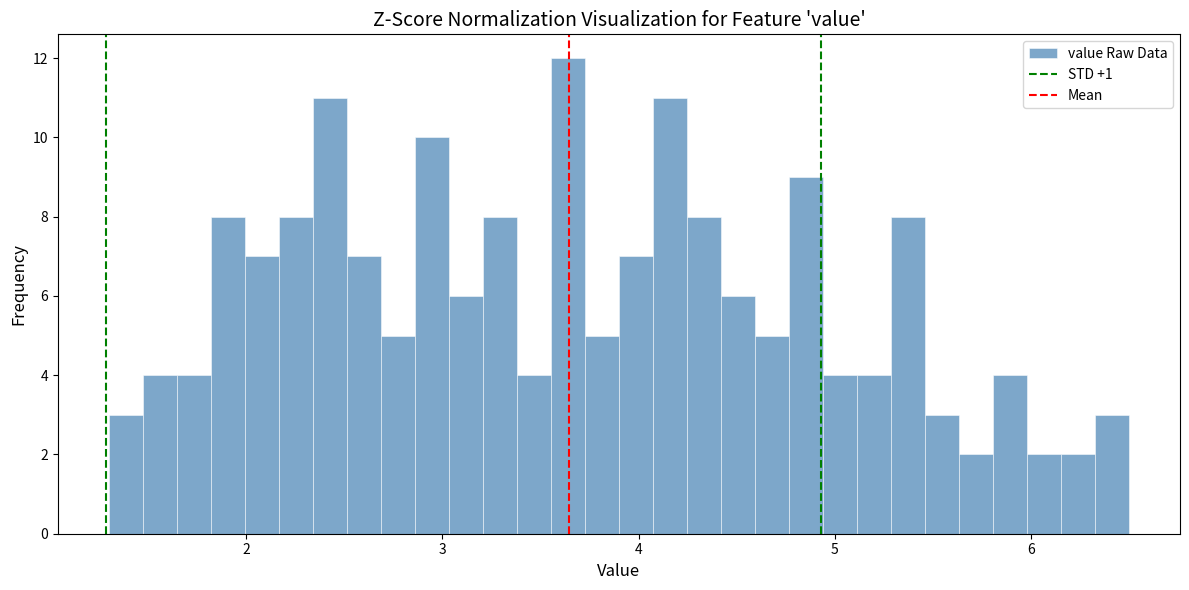

Around what value on the x-axis is the tallest bar? Give the approximate position of its centre, as read against the axis.

3.6